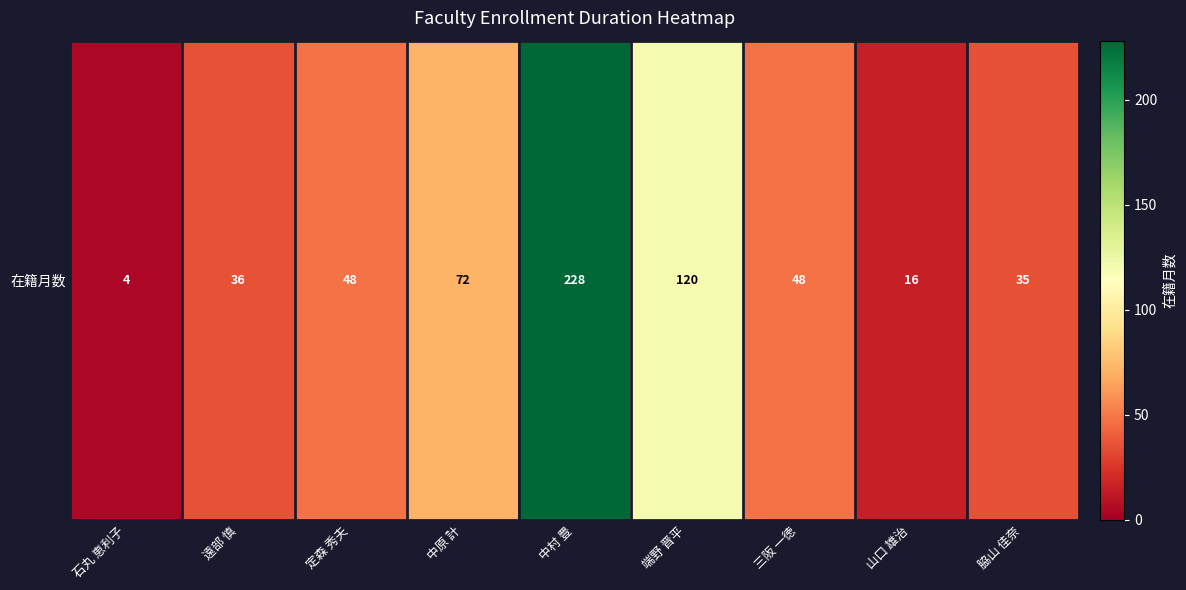

At which category does the chart reach its minimum across all series?

石丸 恵利子